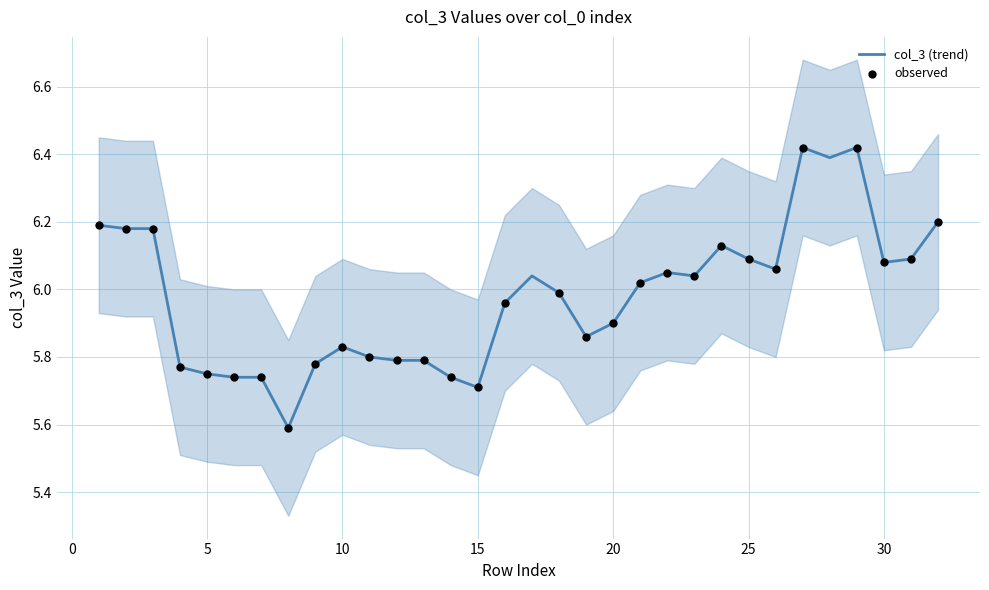

At which category is the sum across all series the highest?

27